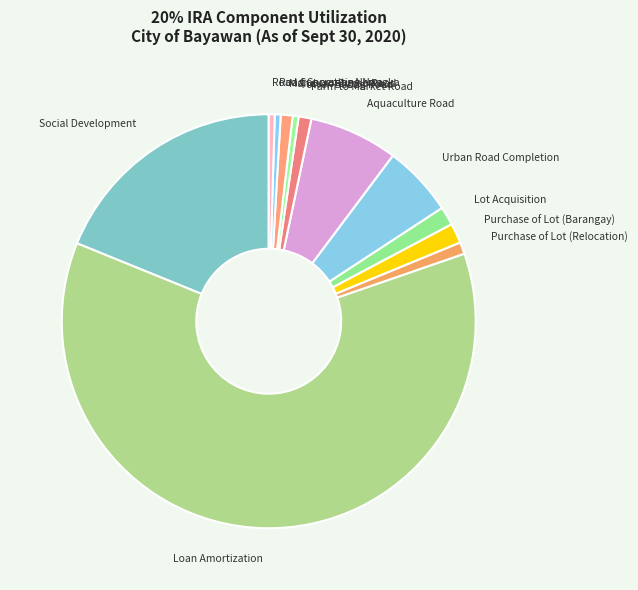

Count the number of slices in the pie.

12